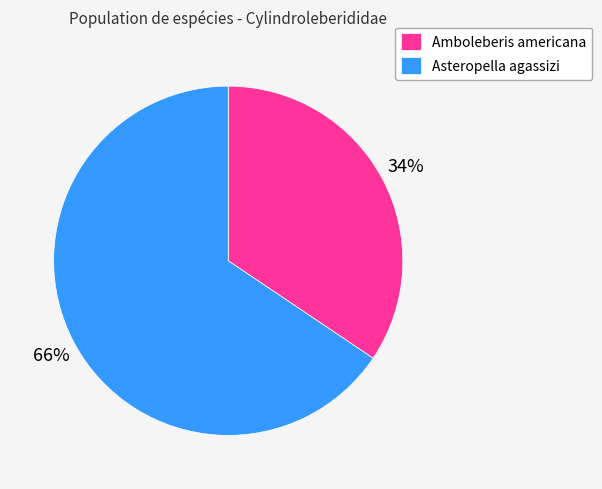

What percentage is the Asteropella agassizi slice, to the nearest percent?

66%